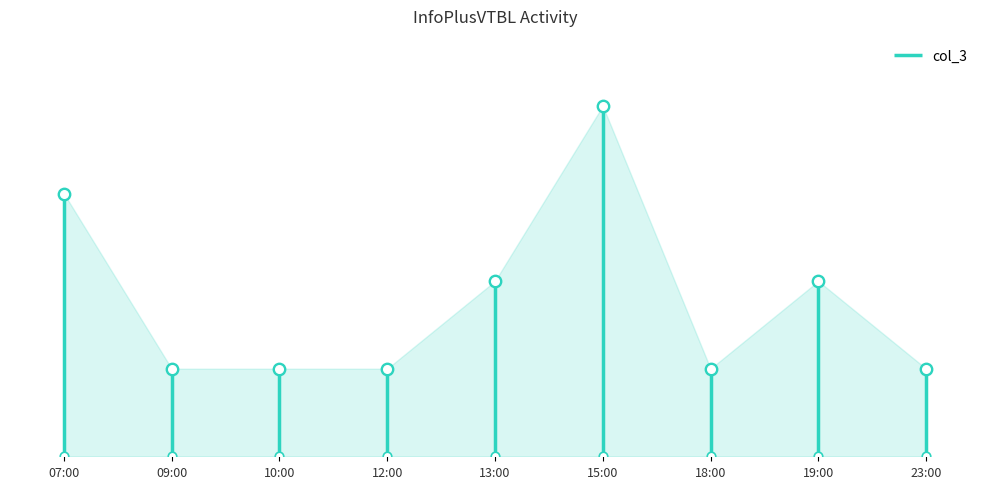

Between 10:00 and 09:00, which is larger?

10:00